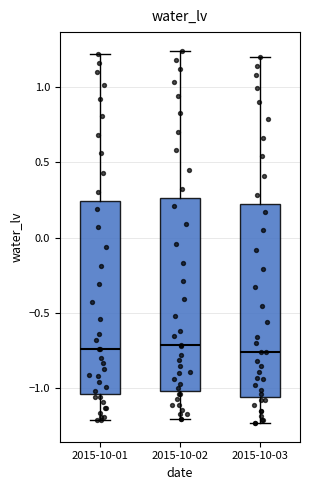

Where does the lower whisker of the box for 2015-10-03 end on the y-axis? The values are not printed on the chart, so give them approximately, as read against the axis.

-1.25